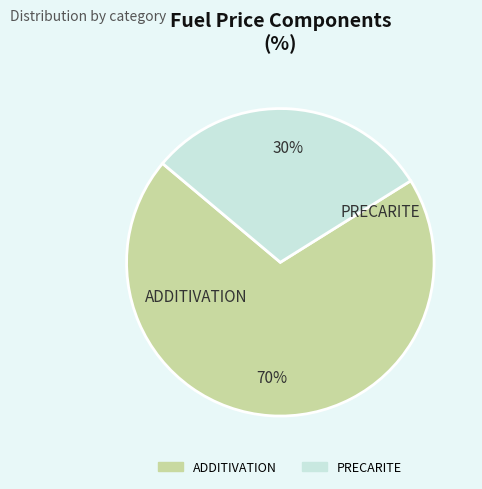

Which has a higher value, ADDITIVATION or PRECARITE?

ADDITIVATION